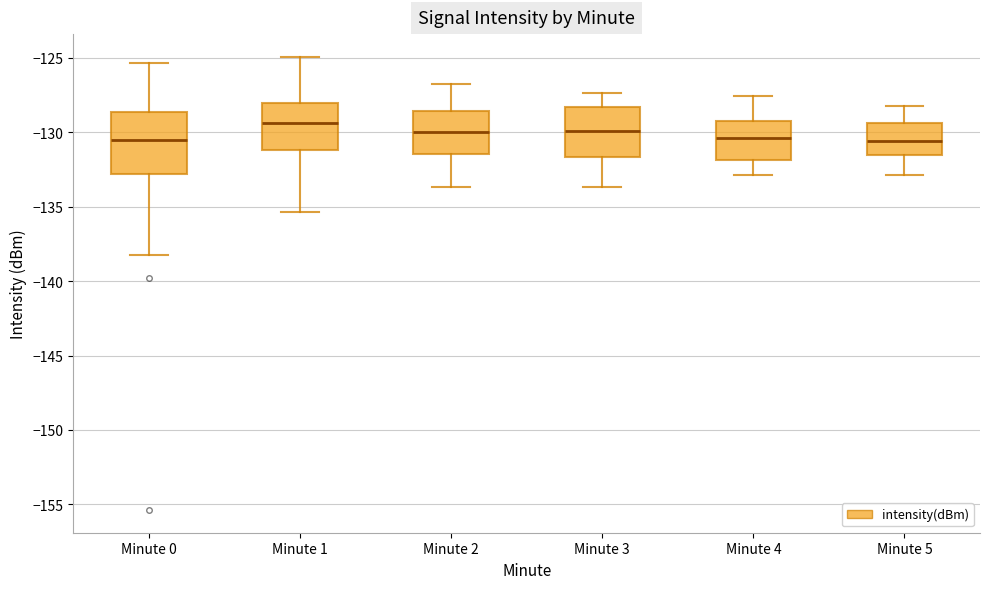

Where does the lower whisker of the box for Minute 4 end on the y-axis? The values are not printed on the chart, so give them approximately, as read against the axis.

-133.0